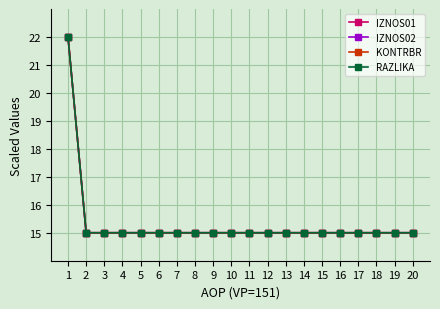

At which category is the sum across all series the highest?

1